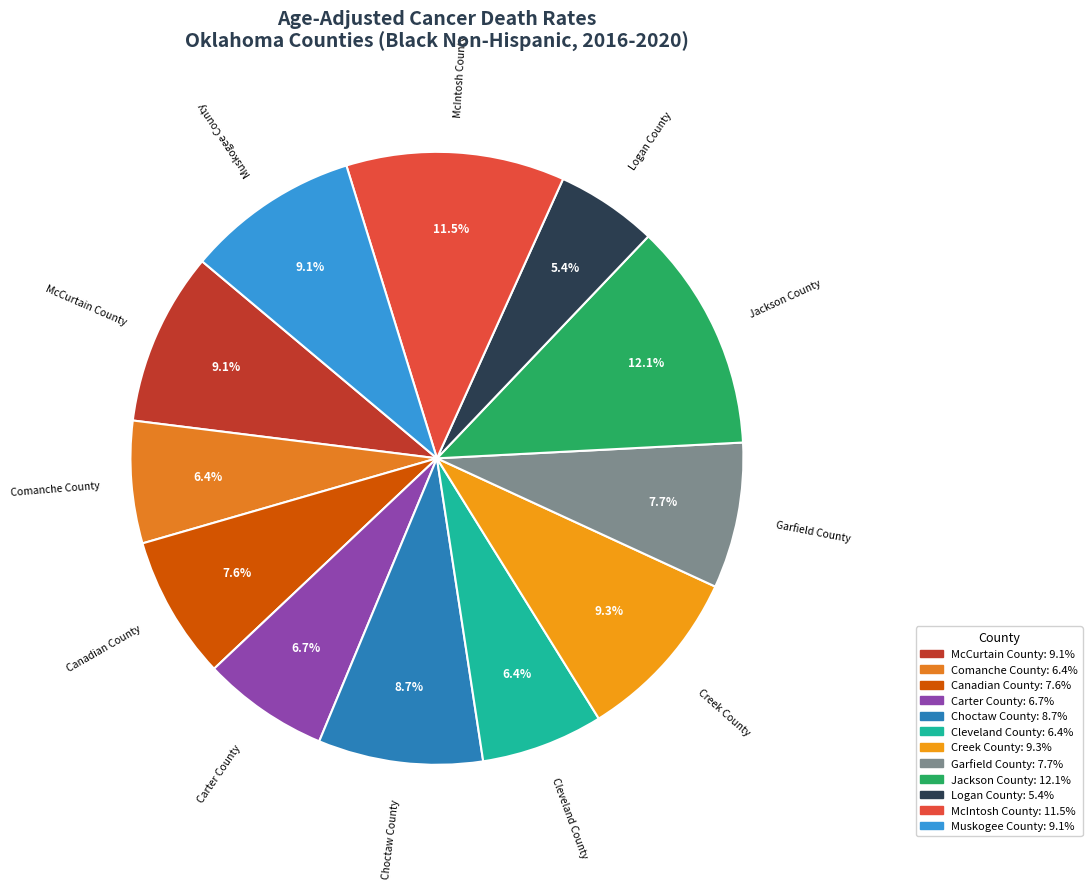

To the nearest percent, what portion does Comanche County represent?

6%